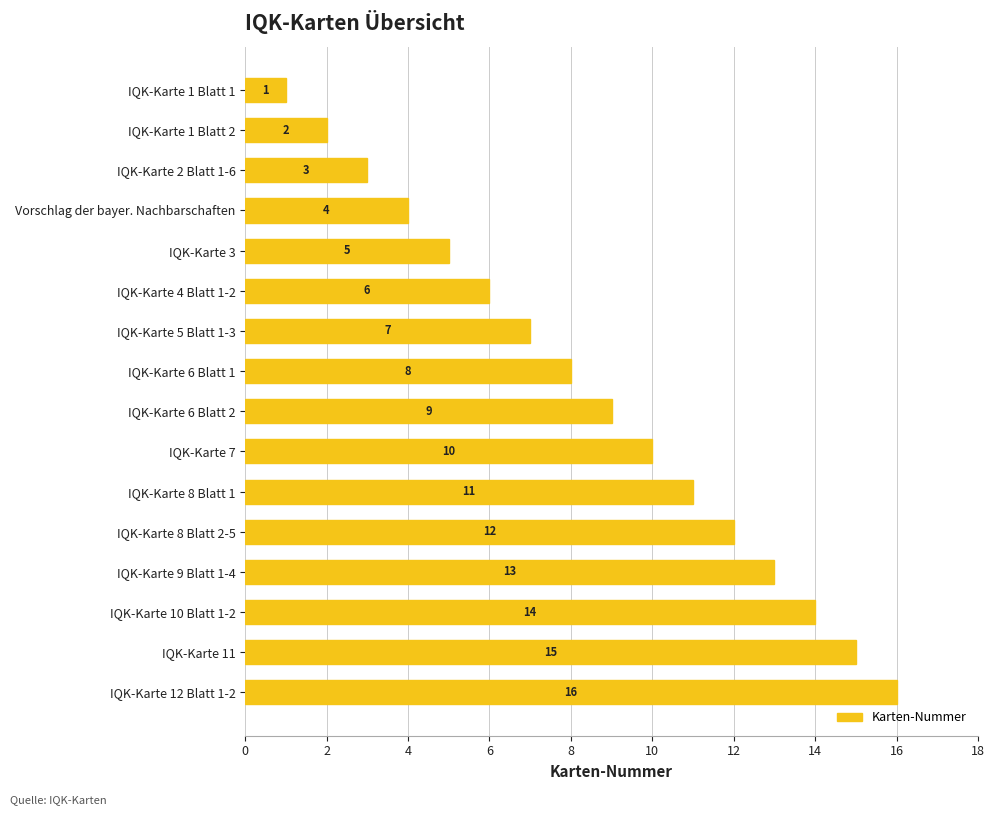

List the labels in order of value, smallest first.

IQK-Karte 1 Blatt 1, IQK-Karte 1 Blatt 2, IQK-Karte 2 Blatt 1-6, Vorschlag der bayer. Nachbarschaften, IQK-Karte 3, IQK-Karte 4 Blatt 1-2, IQK-Karte 5 Blatt 1-3, IQK-Karte 6 Blatt 1, IQK-Karte 6 Blatt 2, IQK-Karte 7, IQK-Karte 8 Blatt 1, IQK-Karte 8 Blatt 2-5, IQK-Karte 9 Blatt 1-4, IQK-Karte 10 Blatt 1-2, IQK-Karte 11, IQK-Karte 12 Blatt 1-2